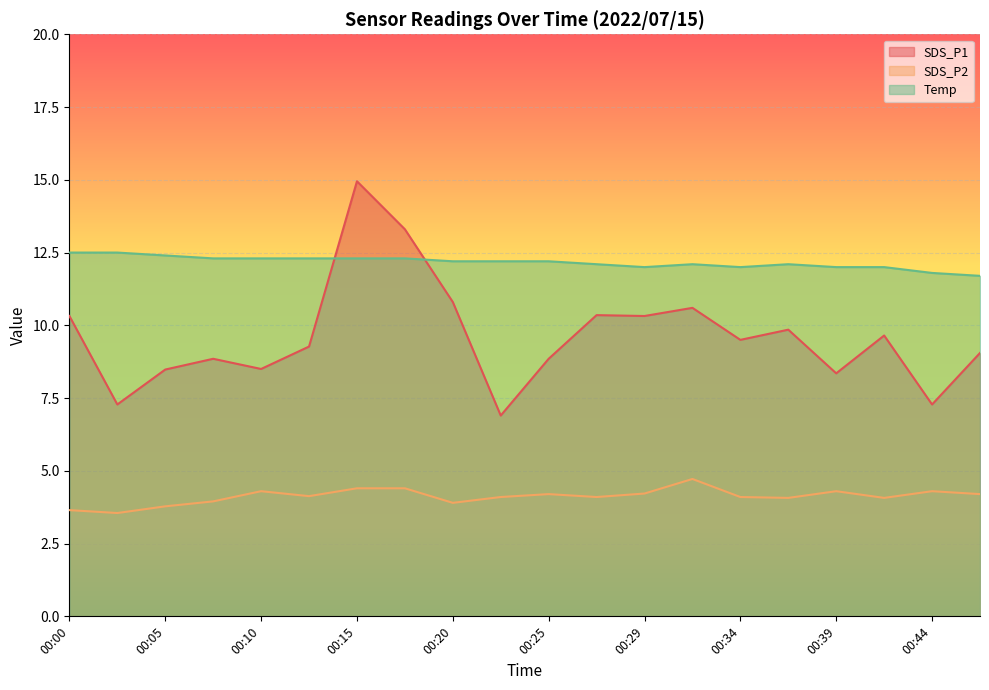

Which series changed the most between 00:00 and 00:12?

SDS_P1